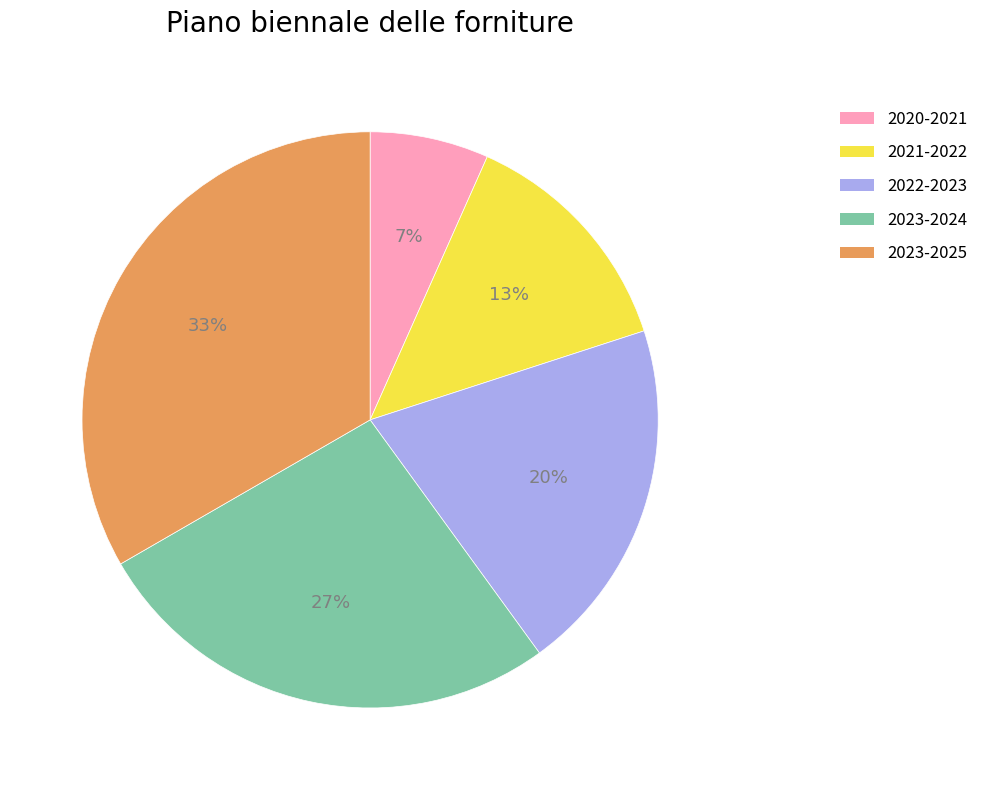

How many segments does this pie chart have?

5